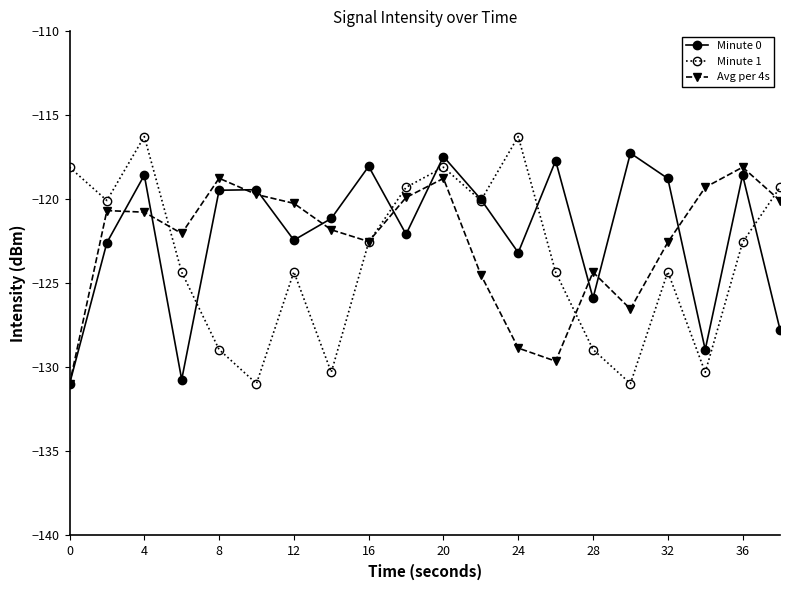

What is the value of the Minute 1 point at the 14th from the left?

-124.3